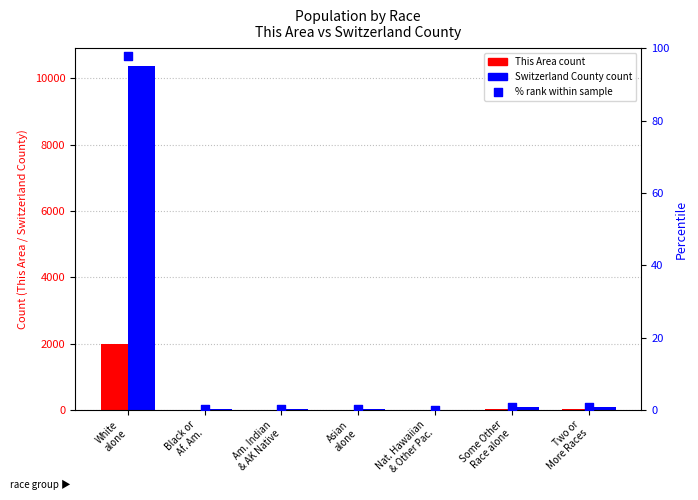

Which series reaches the minimum Y coordinate?

This Area